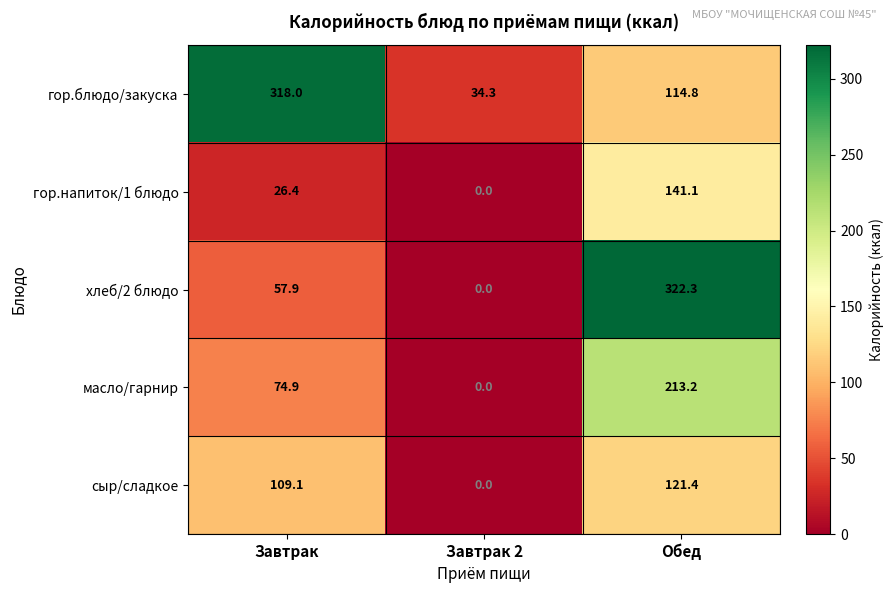

Rank the series at Завтрак from lowest to highest value.

гор.напиток/1 блюдо, хлеб/2 блюдо, масло/гарнир, сыр/сладкое, гор.блюдо/закуска